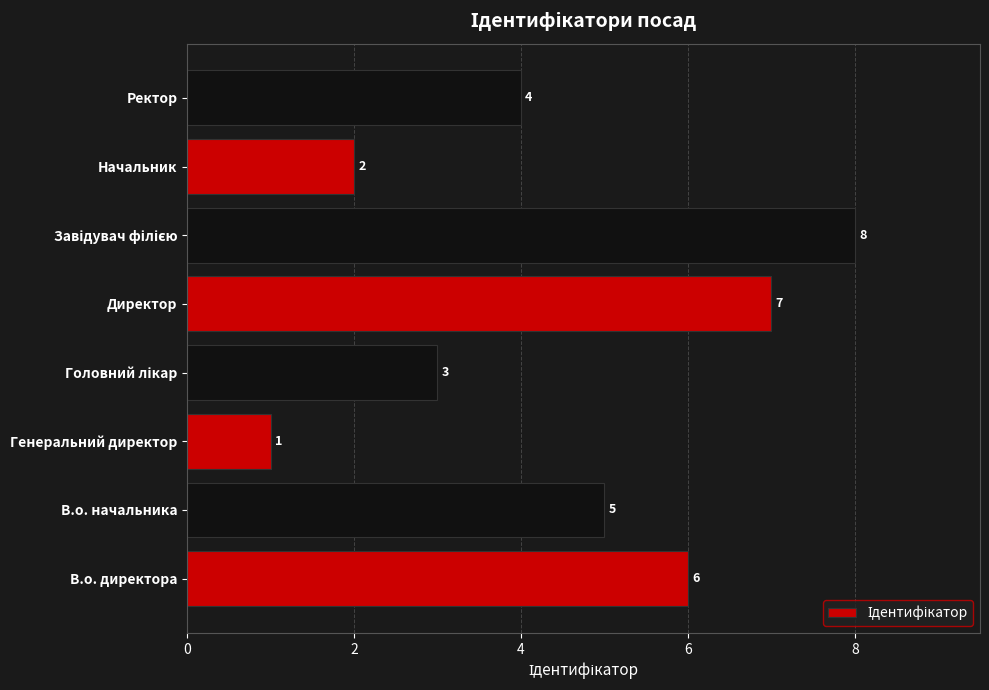

How many values are between 3 and 7?

5